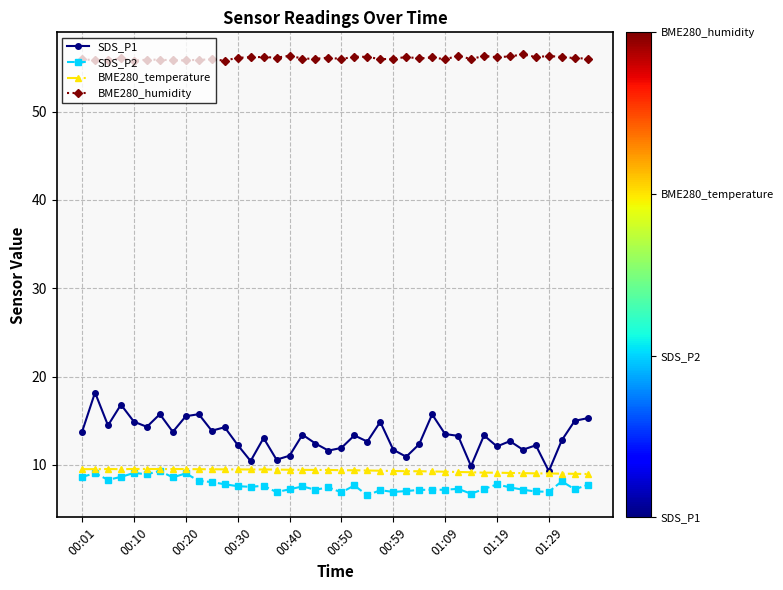

How many data points does each series have?

40